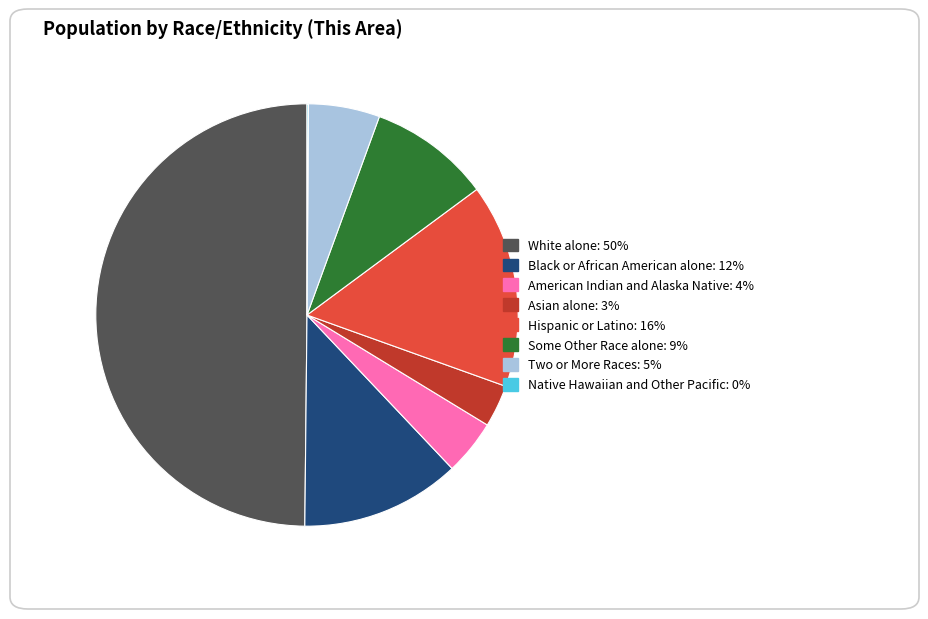

Between Two or More Races and White alone, which is larger?

White alone